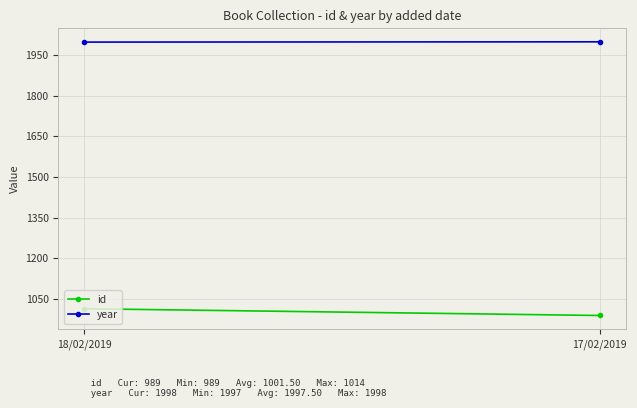

What is the greatest value displayed?

1998